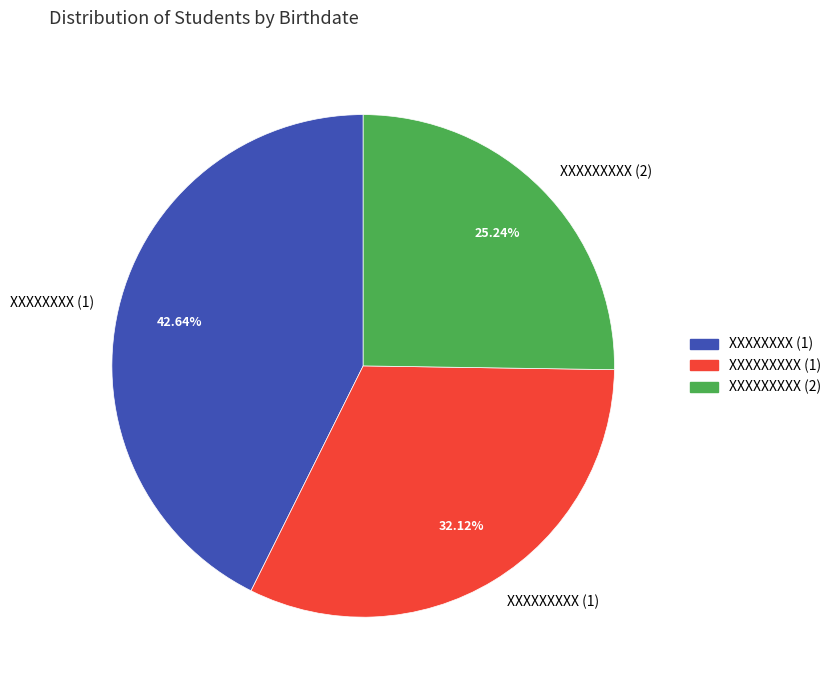

Is there any slice that represents more than half of the pie?

No